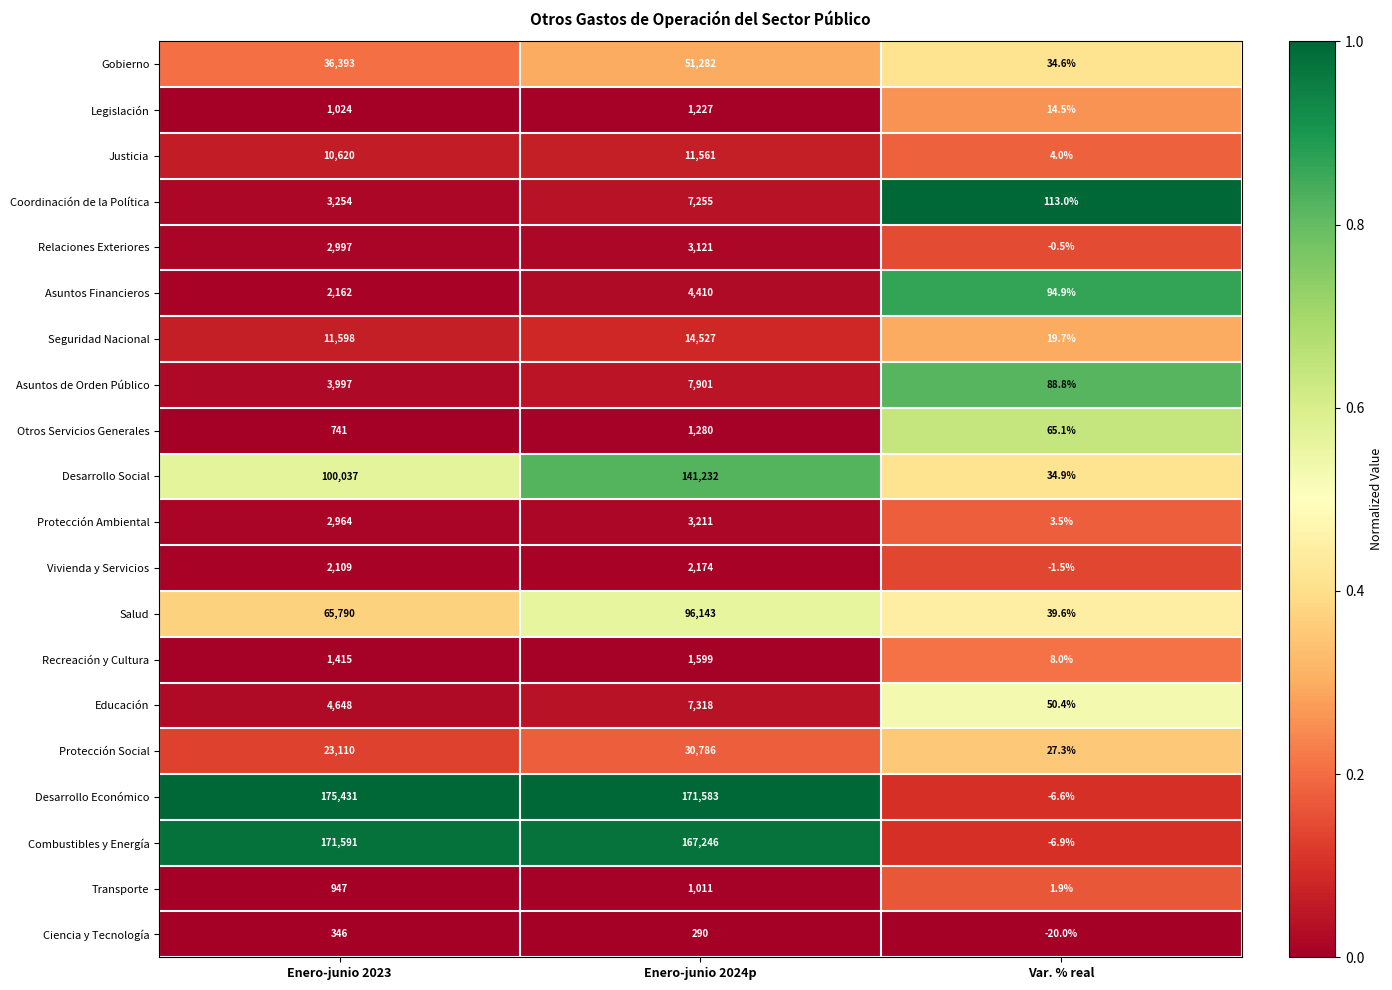

Which series has the largest total across all categories?

Desarrollo Económico